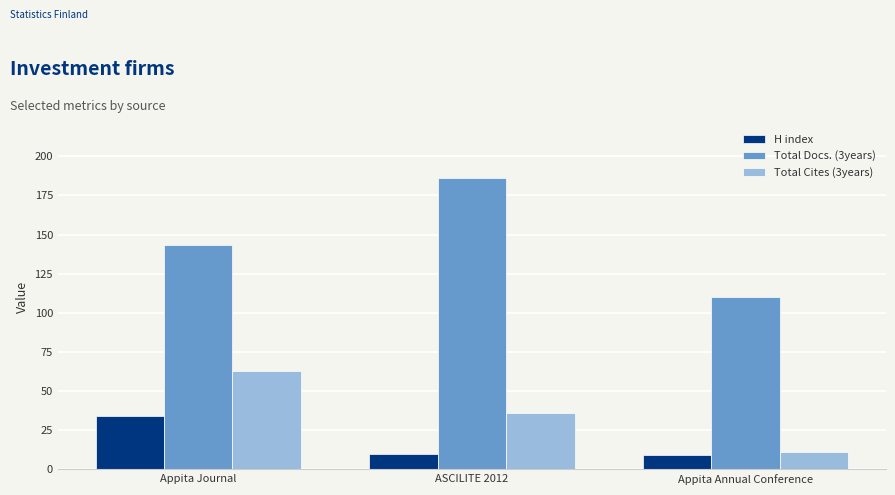

How many bars are there in total?

9